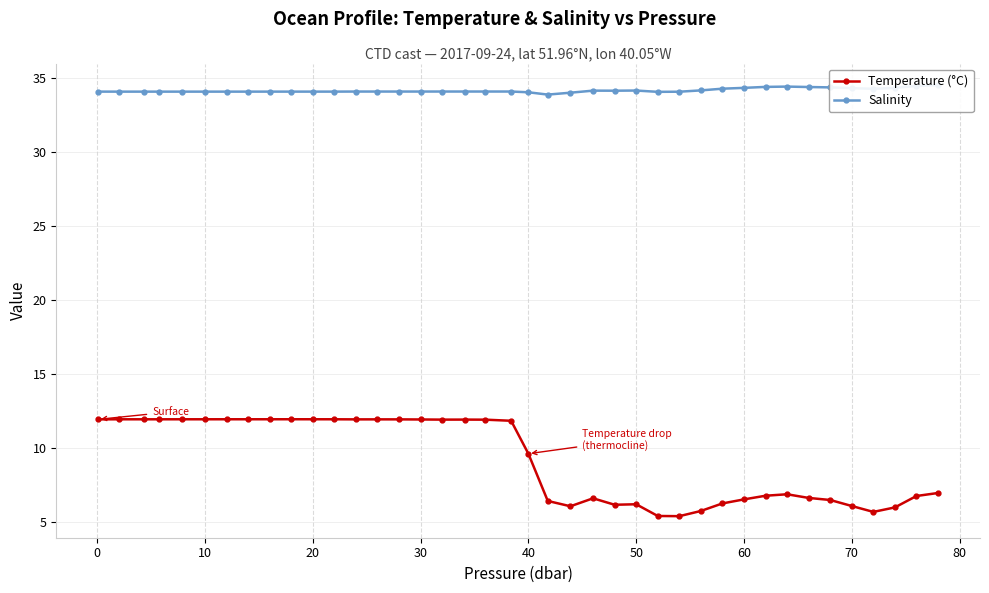

True or false: Temperature (°C) has a value of 6.2 at 50.

True